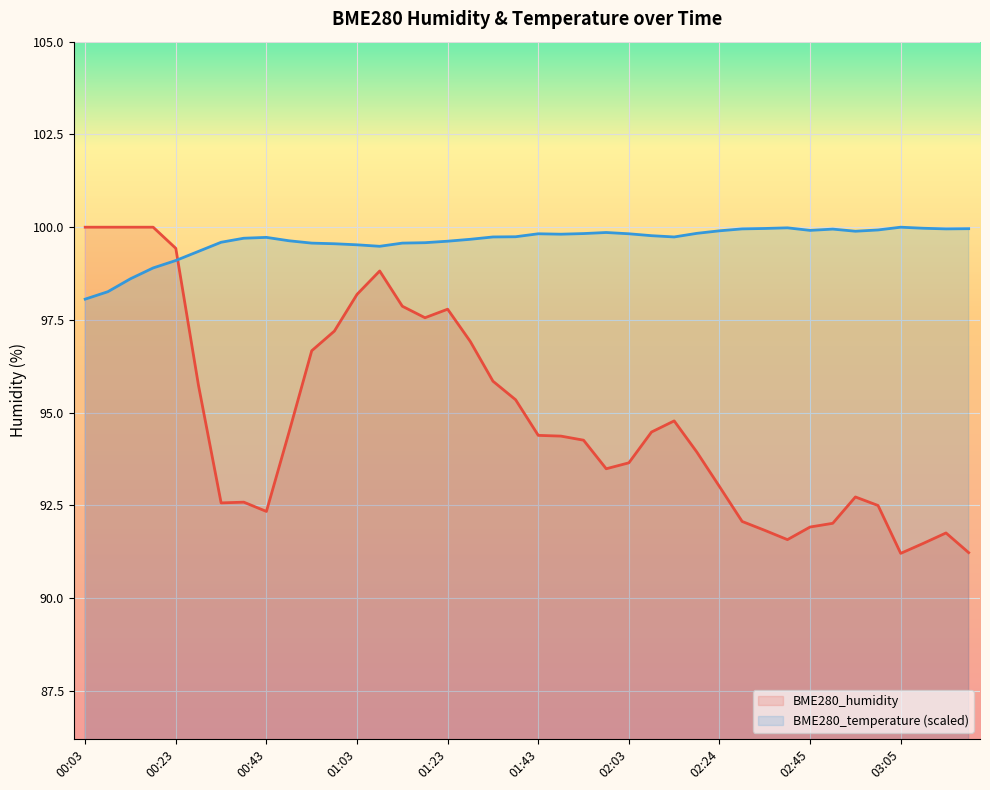

At which category does the chart reach its peak across all series?

00:03